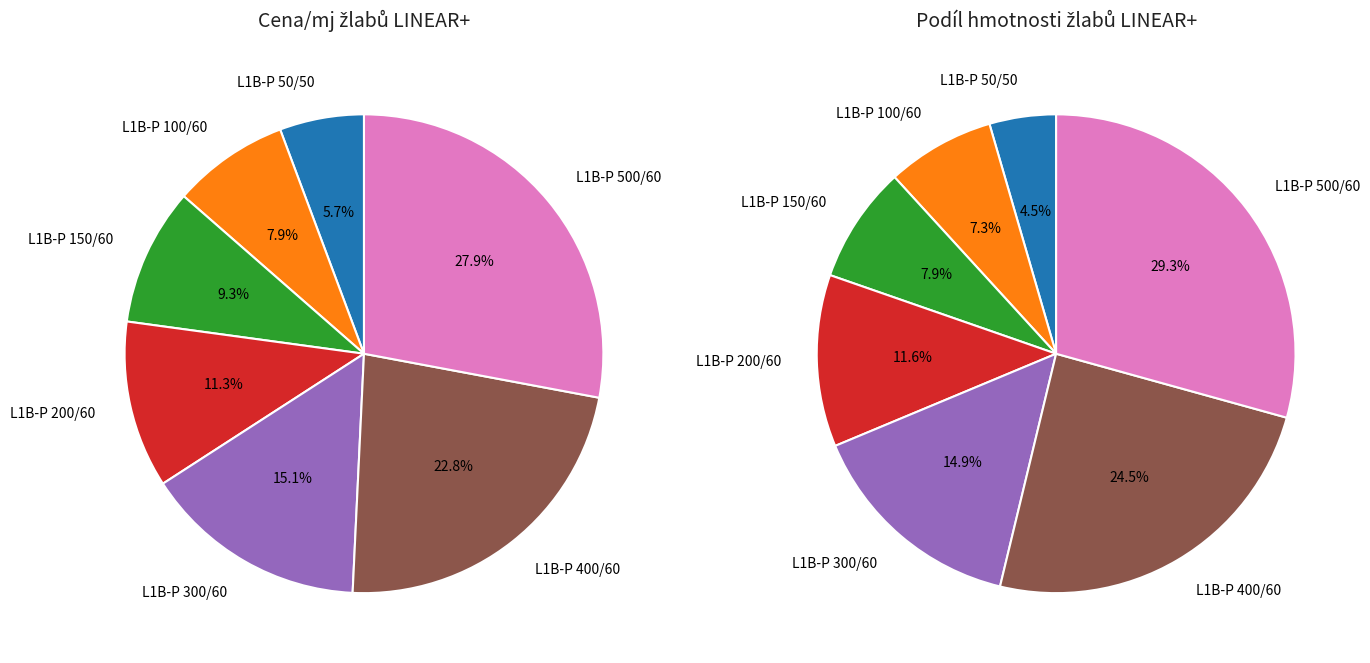

The Žlaby LINEAR+ perforované slice represents 6% of the pie. True or false?

True